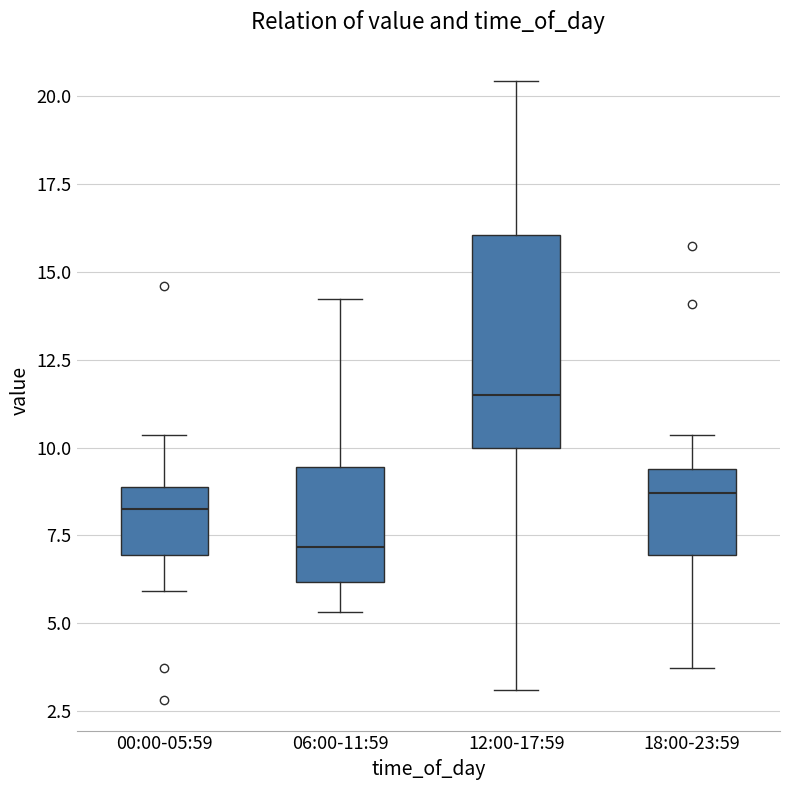

Reading left to right, read every box against the y-axis: the position of its median line, the range the box covers, and the ends of its whiskers. The values are not printed on the chart, so give them approximately, as read against the axis.

00:00-05:59: median 8.5, box 7.0 to 9.0, whiskers 6.0 to 10.5
06:00-11:59: median 7.0, box 6.0 to 9.5, whiskers 5.5 to 14.0
12:00-17:59: median 11.5, box 10.0 to 16.0, whiskers 3.0 to 20.5
18:00-23:59: median 8.5, box 7.0 to 9.5, whiskers 3.5 to 10.5